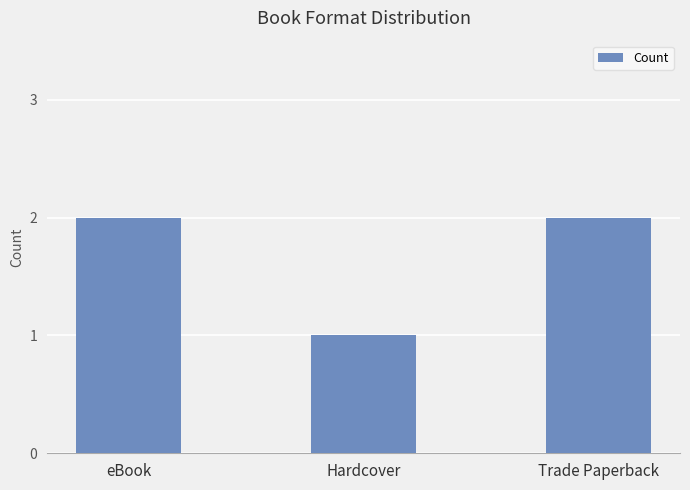

Where is the data nearest to the value 1?

Hardcover